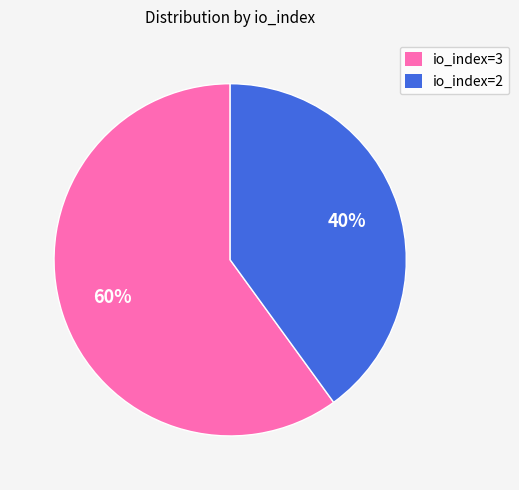

Is there a majority slice in this chart?

Yes